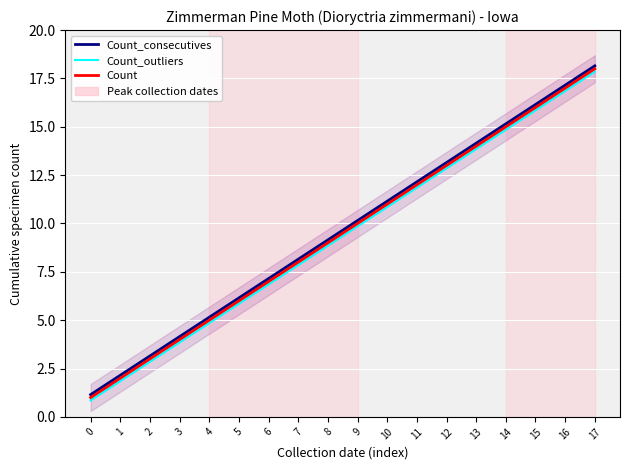

At which label does Count_consecutives reach its peak?

17